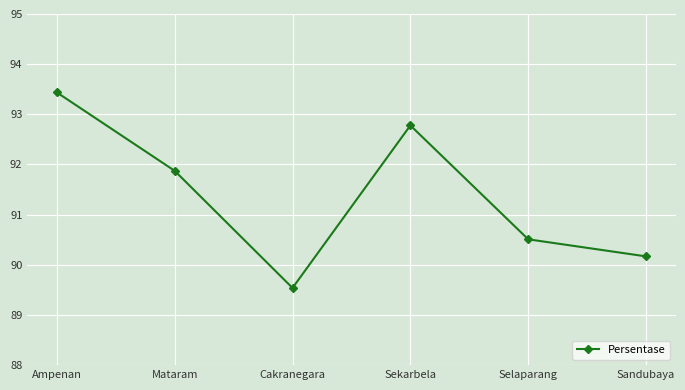

What is the sum of the values at Sandubaya and Mataram?

182.0